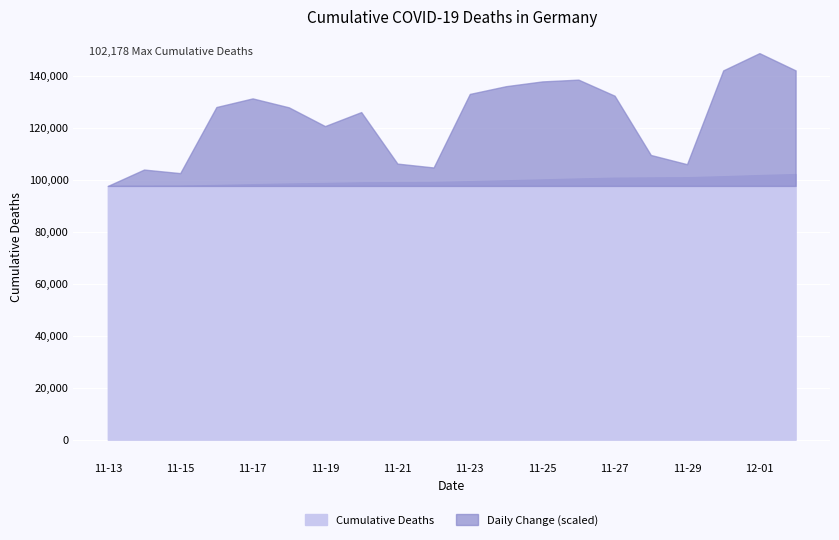

Which has a higher value, 2021-11-24 or 2021-11-14?

2021-11-24